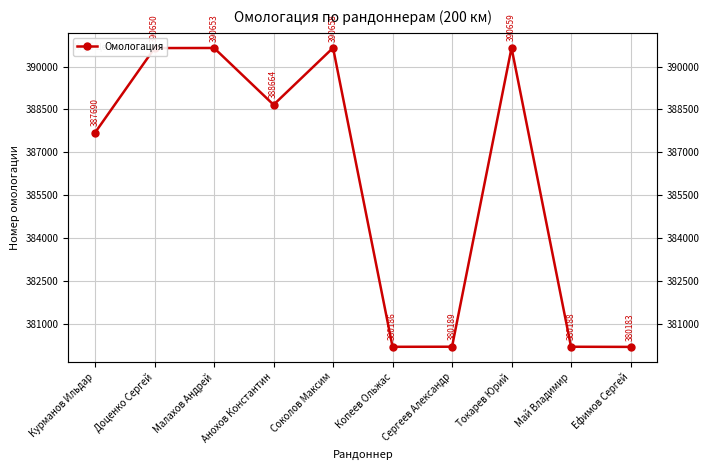

True or false: the data has more than 1 interior local peaks.

True